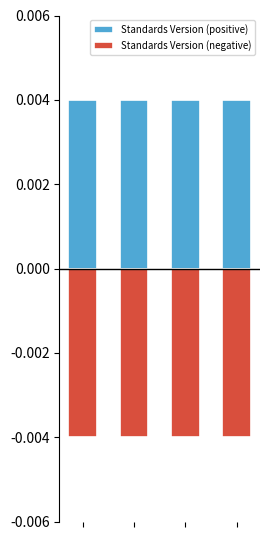

Which has a higher value, 2 or 0?

2